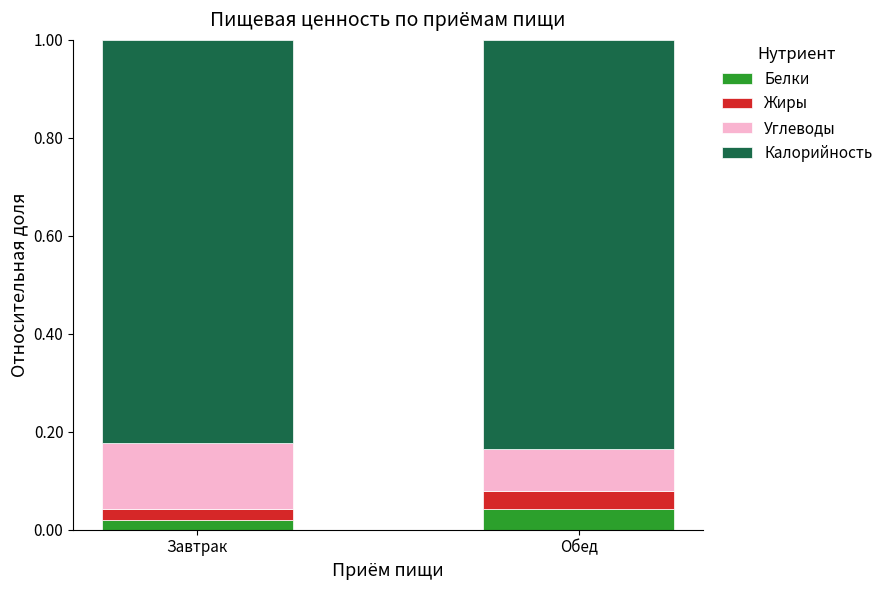

Which category has the lowest value in the Белки series?

Завтрак